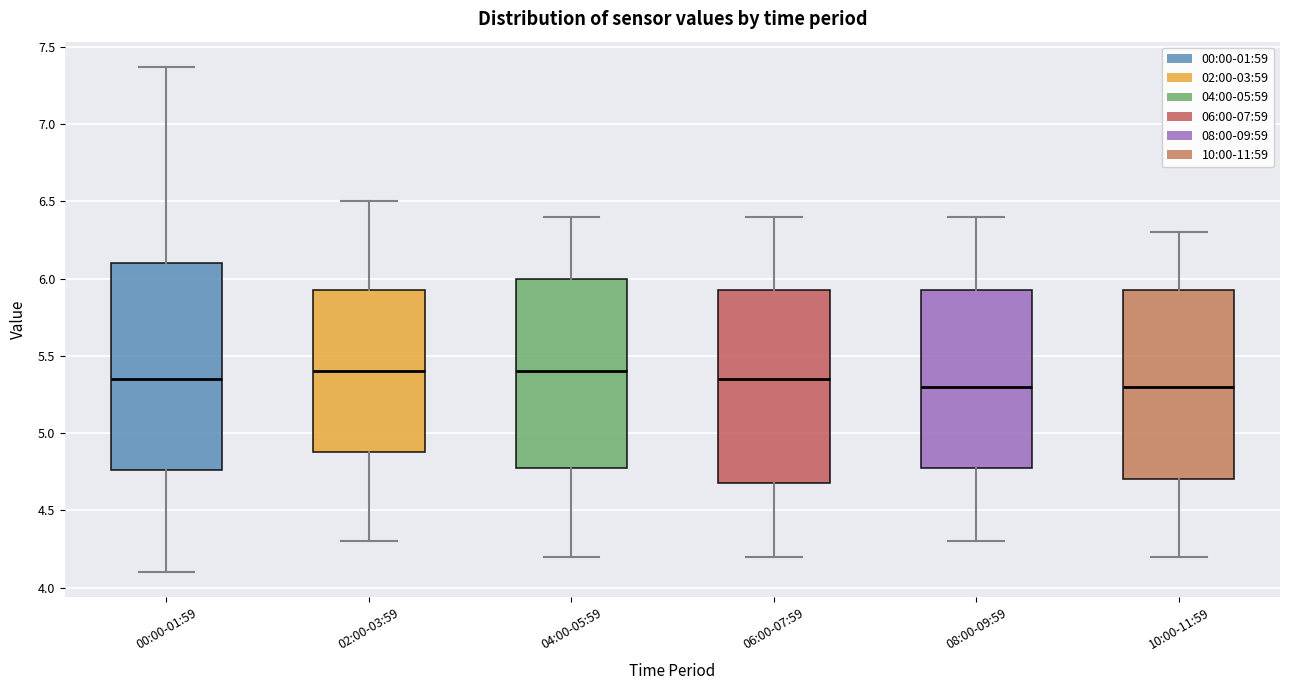

Reading left to right, transcribe this box plot: for each box, give where its median line is, the range the box spans, and where its two whiskers end, as read against the y-axis. The values are not printed on the chart, so give them approximately, as read against the axis.

00:00-01:59: median 5.35, box 4.75 to 6.10, whiskers 4.10 to 7.35
02:00-03:59: median 5.40, box 4.90 to 5.95, whiskers 4.30 to 6.50
04:00-05:59: median 5.40, box 4.80 to 6.00, whiskers 4.20 to 6.40
06:00-07:59: median 5.35, box 4.70 to 5.95, whiskers 4.20 to 6.40
08:00-09:59: median 5.30, box 4.80 to 5.95, whiskers 4.30 to 6.40
10:00-11:59: median 5.30, box 4.70 to 5.95, whiskers 4.20 to 6.30